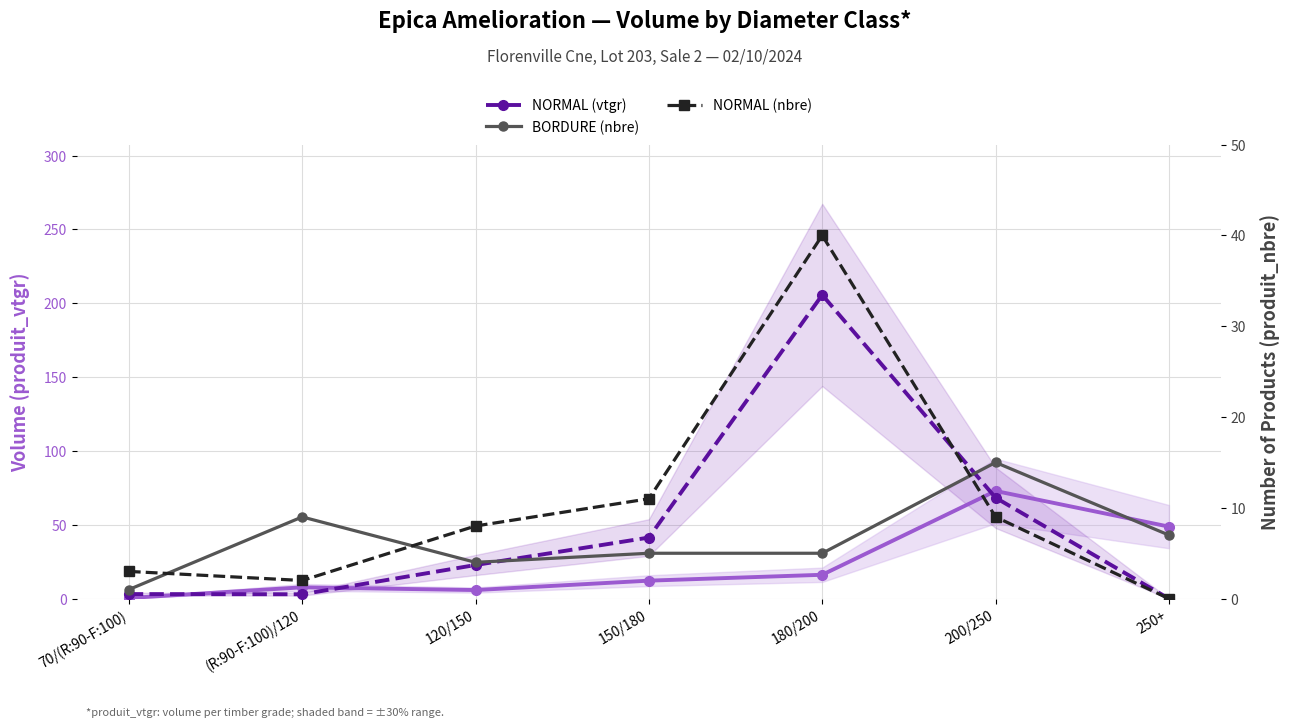

Which series has the largest total across all categories?

NORMAL (vtgr)